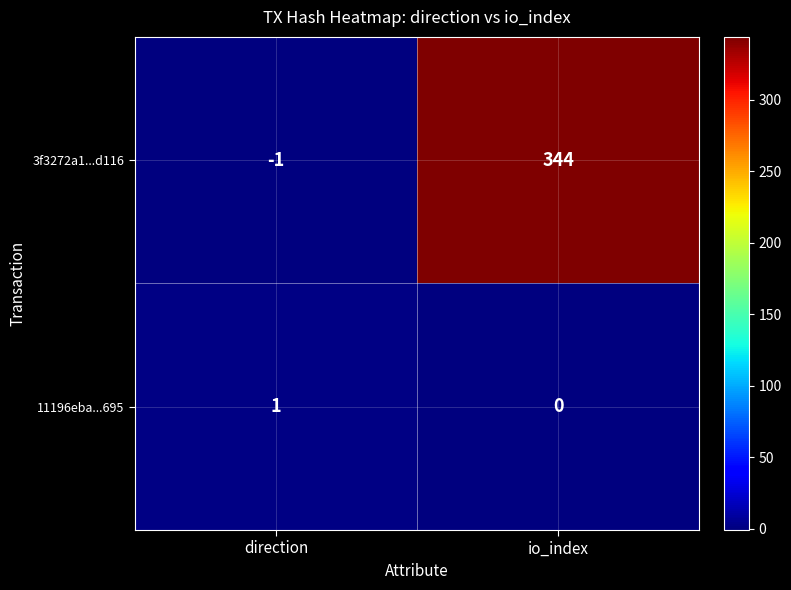

Reading left to right, what are all the values shown in this chart?

3f3272a1...d116: -1	344
11196eba...695: 1	0